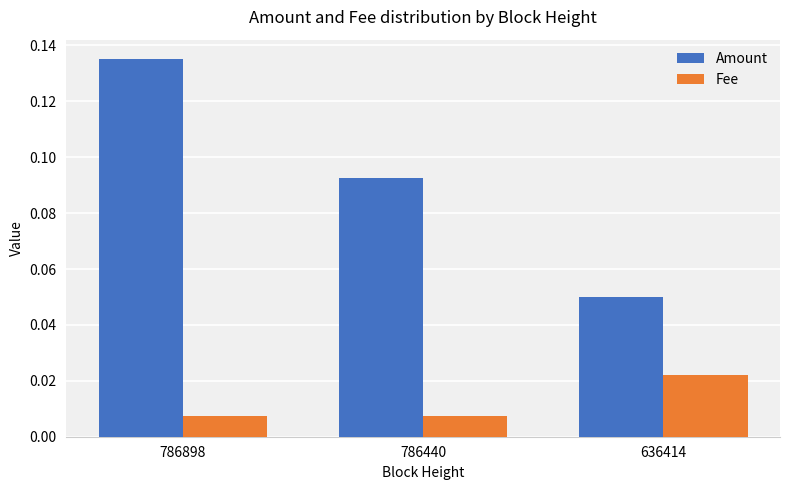

Which series has the widest spread of values?

Amount